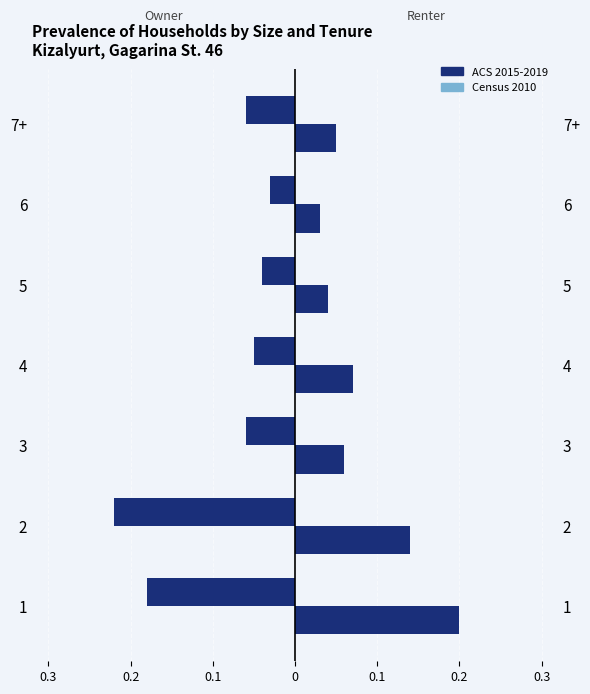

True or false: ACS 2015-2019 has a value of -0.0 at 6.

False